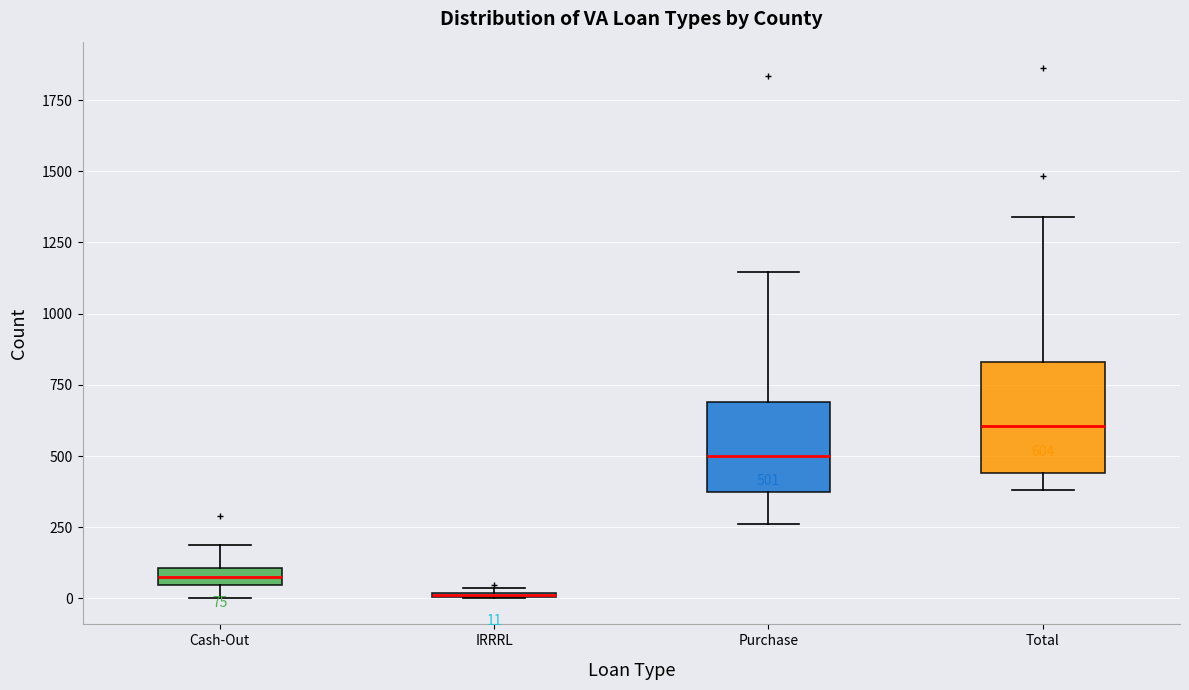

Which box is the tallest, from its lower edge to its upper edge?

Total